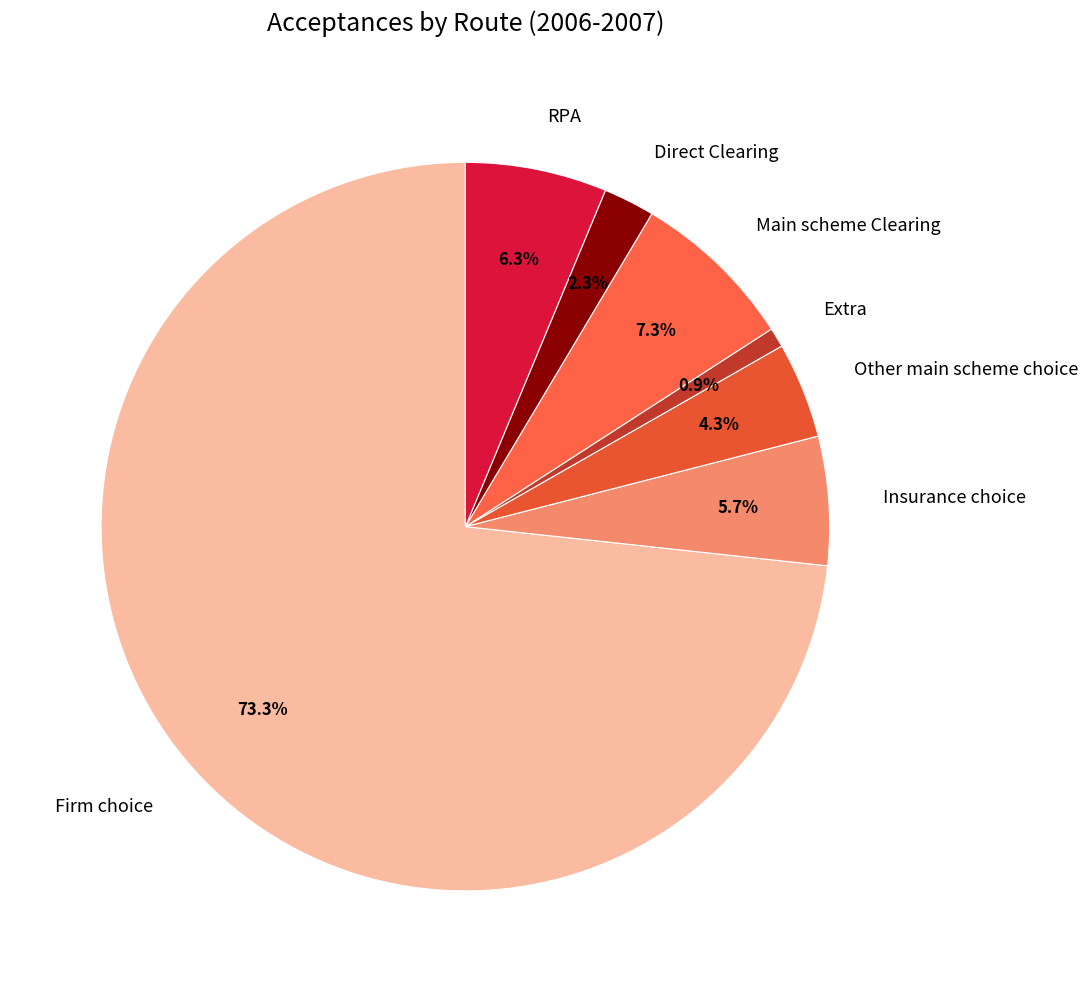

To the nearest percent, what is the difference between the largest and smallest slice percentages?

72%